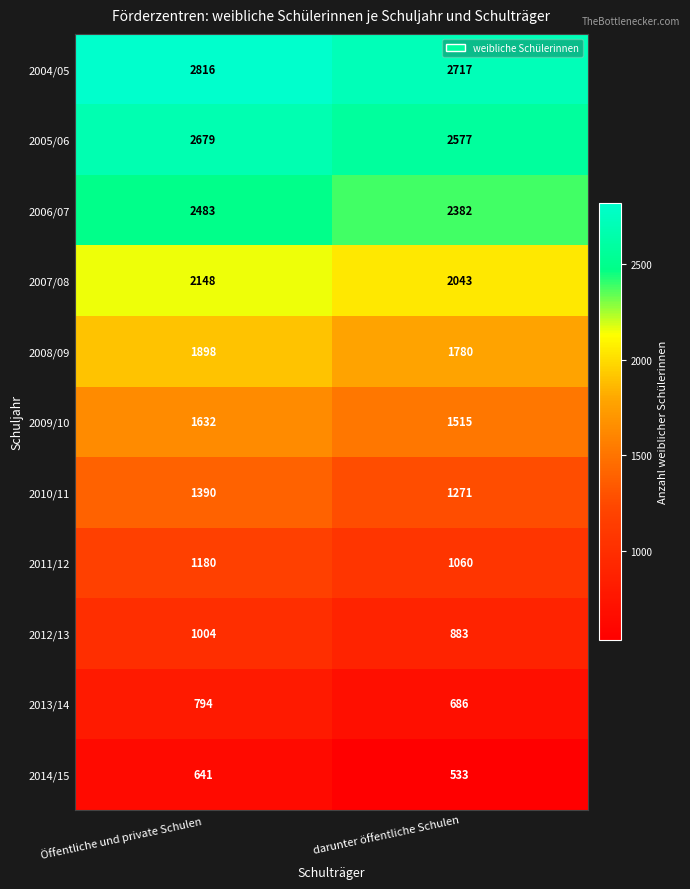

At which label is 2004/05 closest to 2766?

darunter öffentliche Schulen